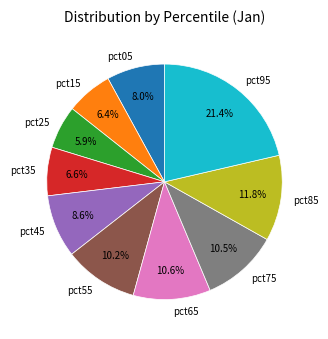

To the nearest percent, what is the difference between the largest and smallest slice percentages?

15%